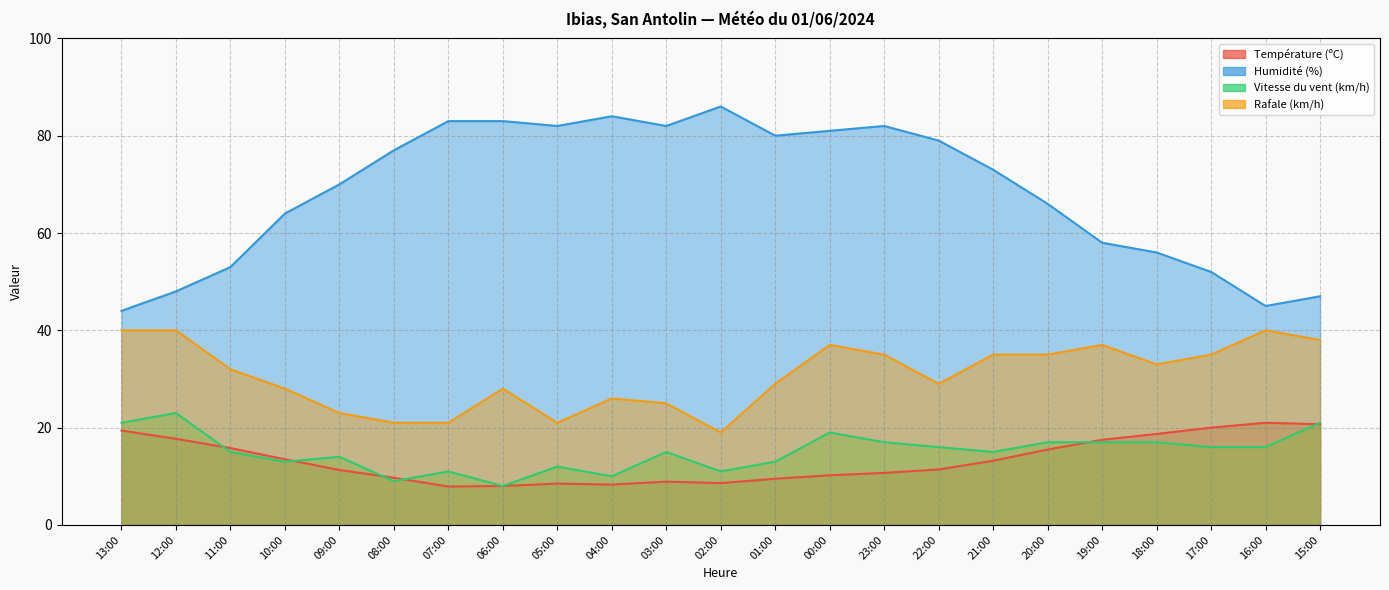

How many data points in Vitesse du vent (km/h) are above 15?

11